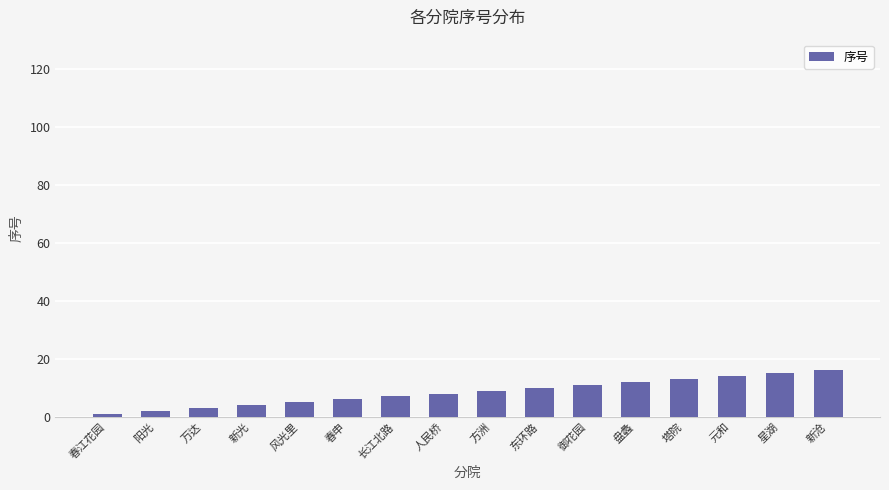

Approximately how many times larger is the value at 春江花园 compared to 御花园?

0.1